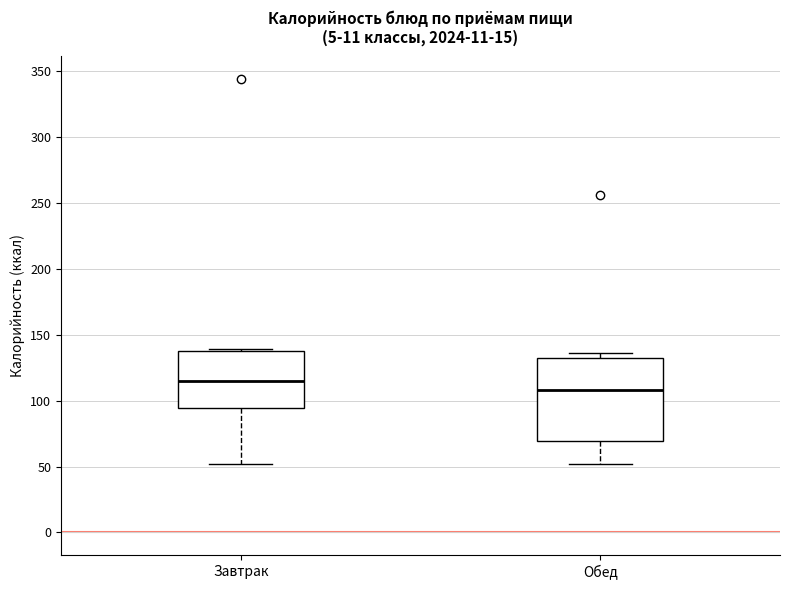

Reading left to right, transcribe this box plot: for each box, give where its median line is, the range the box spans, and where its two whiskers end, as read against the y-axis. The values are not printed on the chart, so give them approximately, as read against the axis.

Завтрак: median 115, box 95 to 135, whiskers 50 to 140
Обед: median 110, box 70 to 135, whiskers 50 to 135 (just above the box's upper edge)